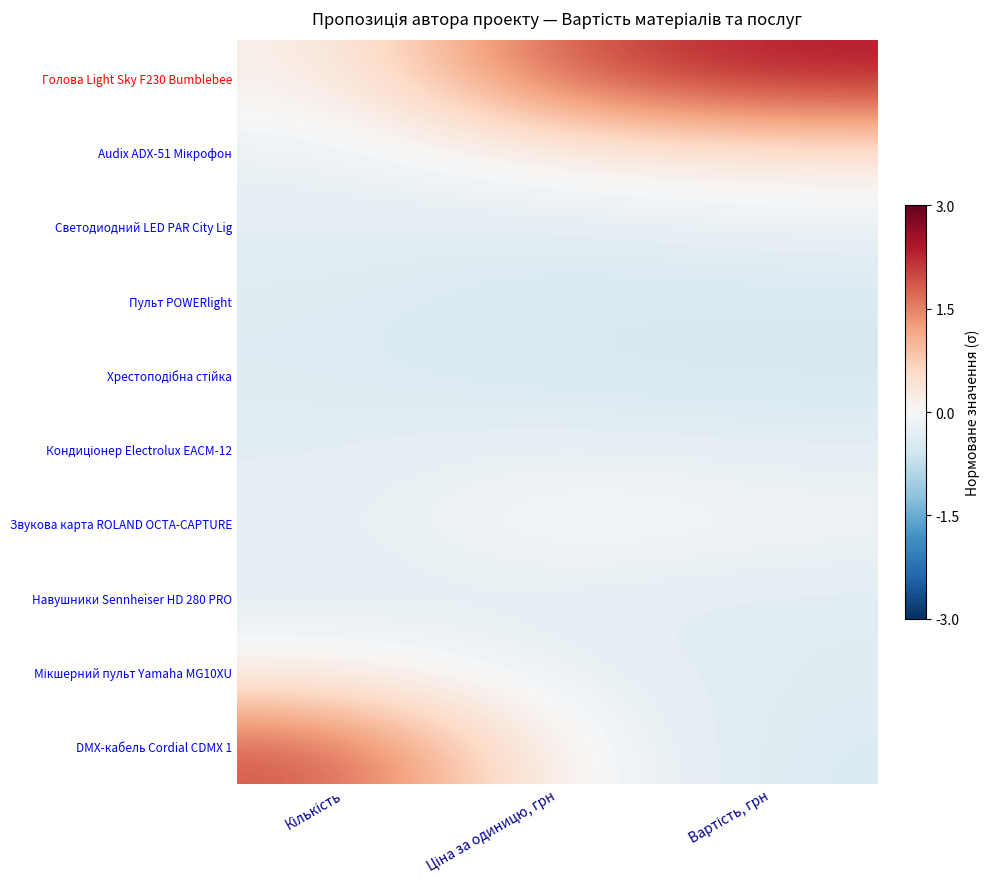

How many series are shown in this chart?

10